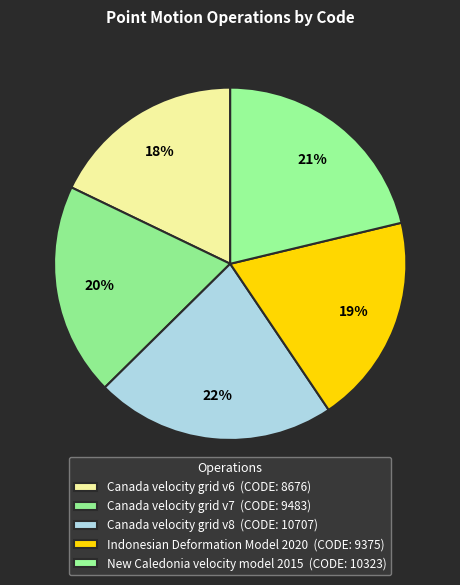

How many segments does this pie chart have?

5